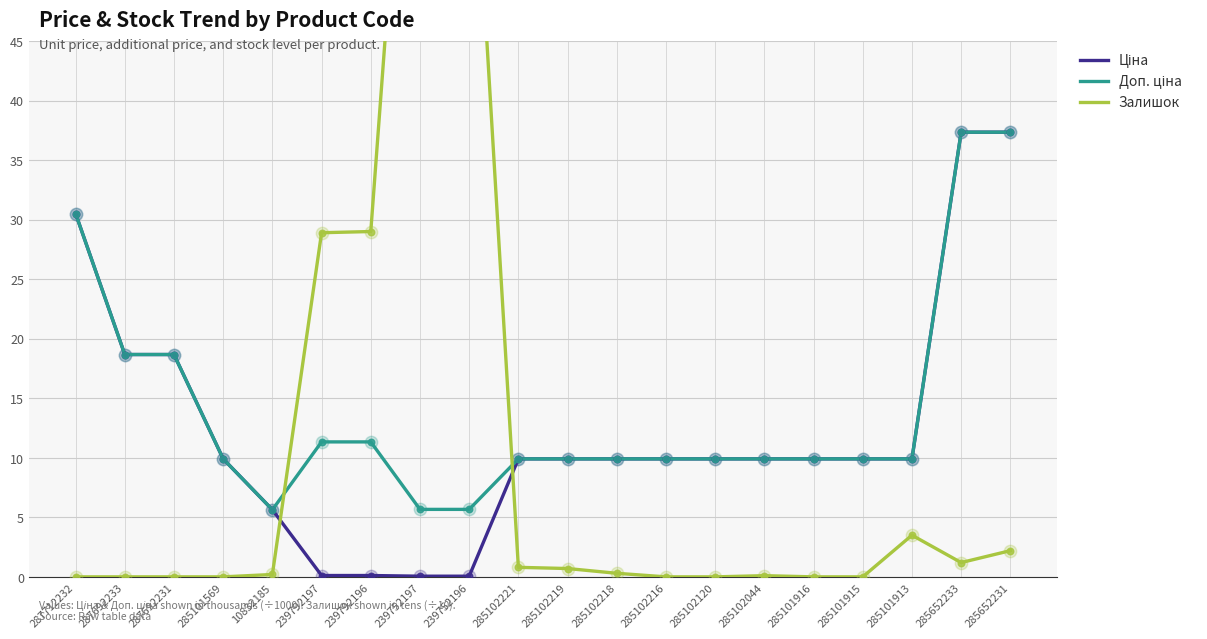

What are all the series names shown in the legend?

Ціна, Доп. ціна, Залишок